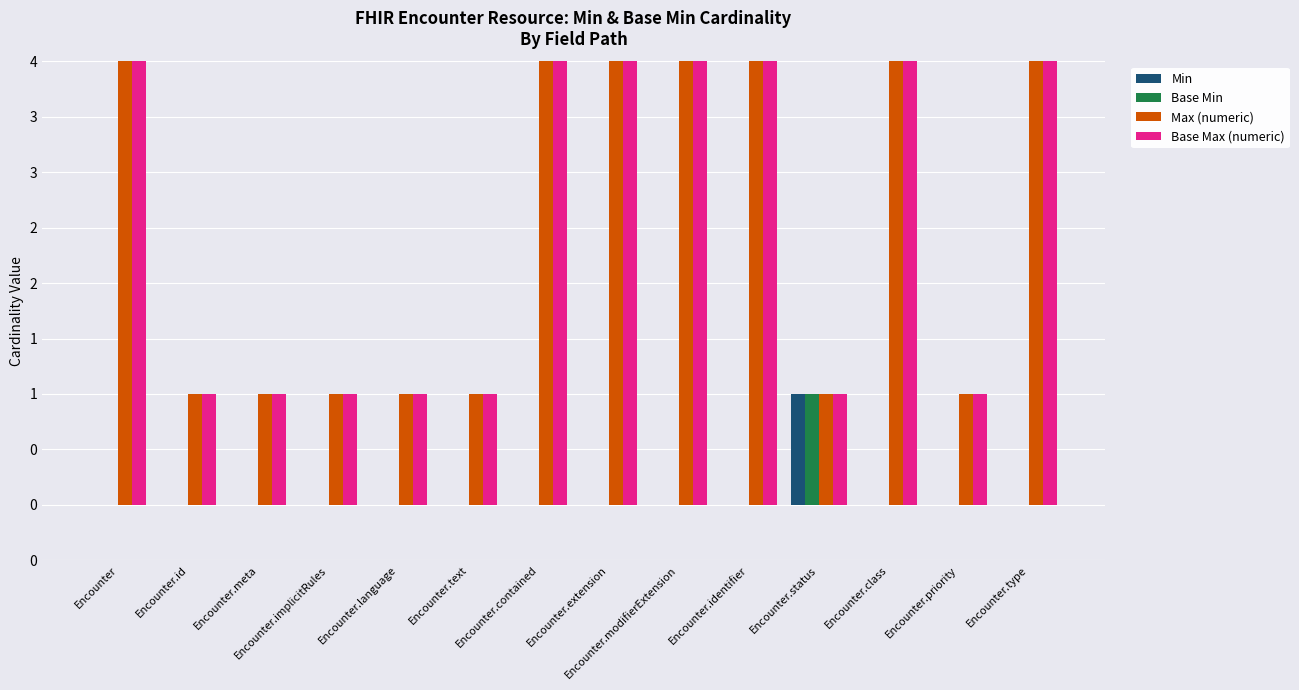

What is the total value across all series at Encounter.meta?

2